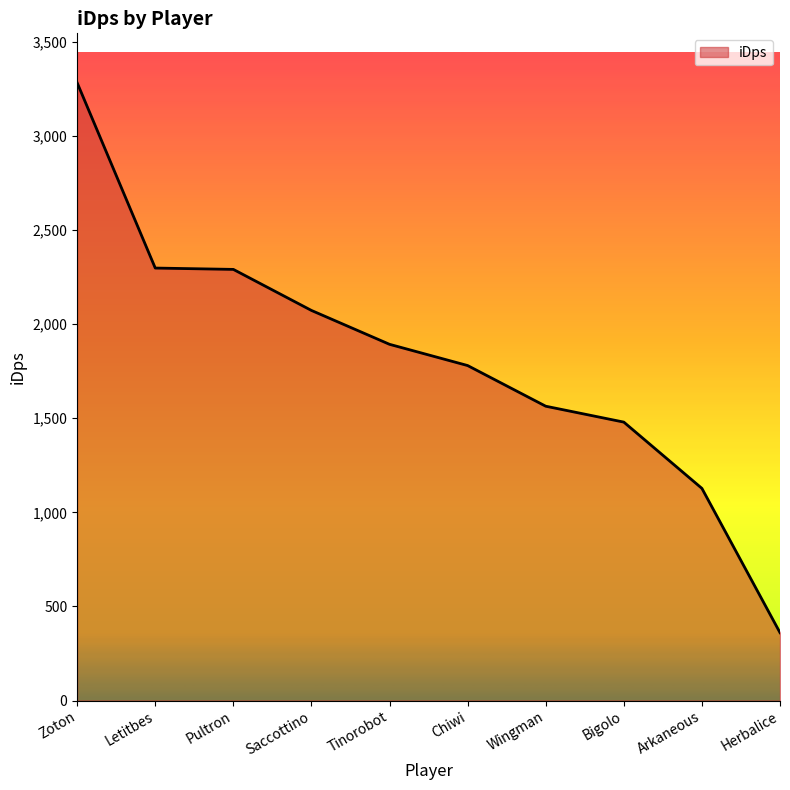

Which category has the highest value across all series?

Zoton